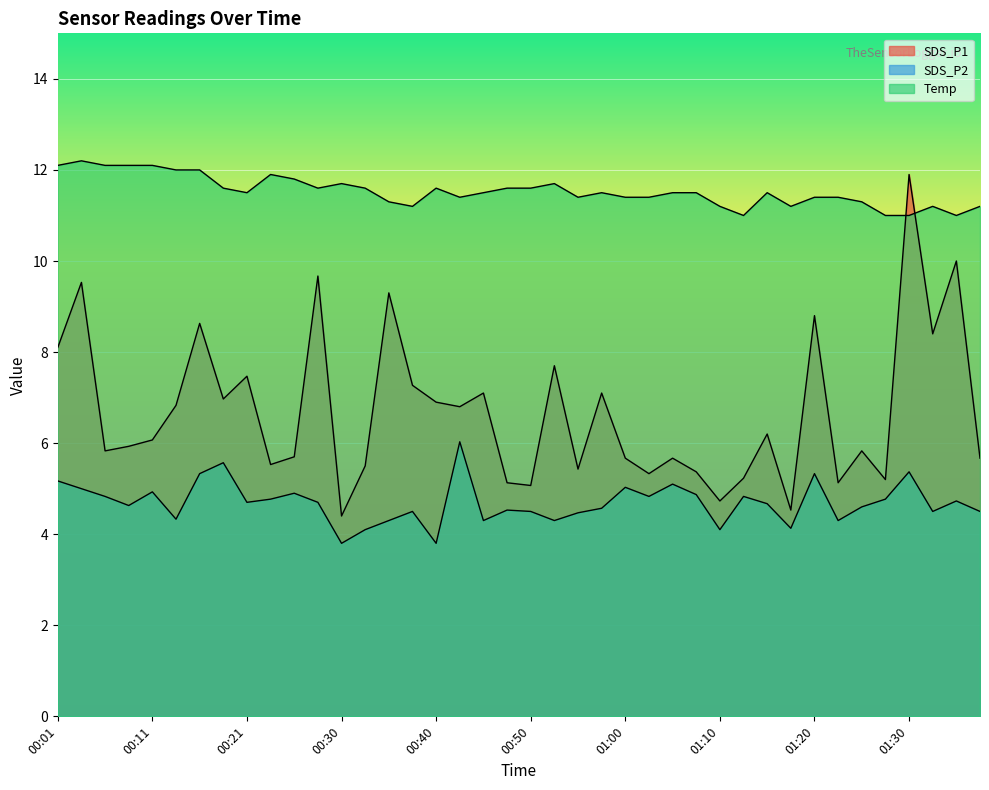

Which series changed the most between 00:11 and 00:48?

SDS_P1